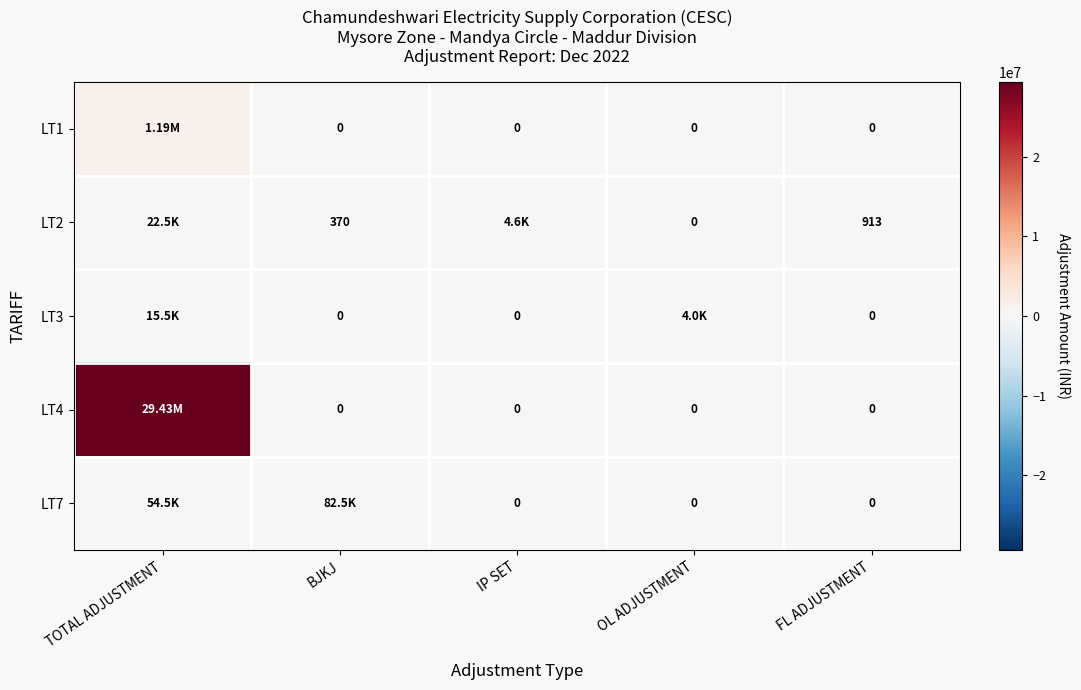

What is the total value across all series at TOTAL ADJUSTMENT?

30714821.6